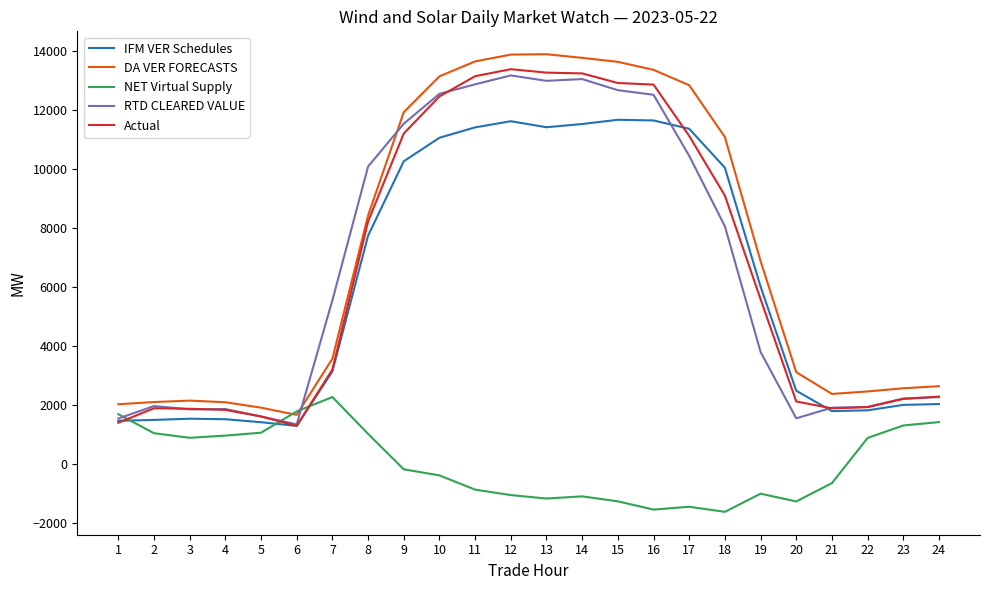

Is the value of NET Virtual Supply at 21 greater than the value of Actual at 10?

No